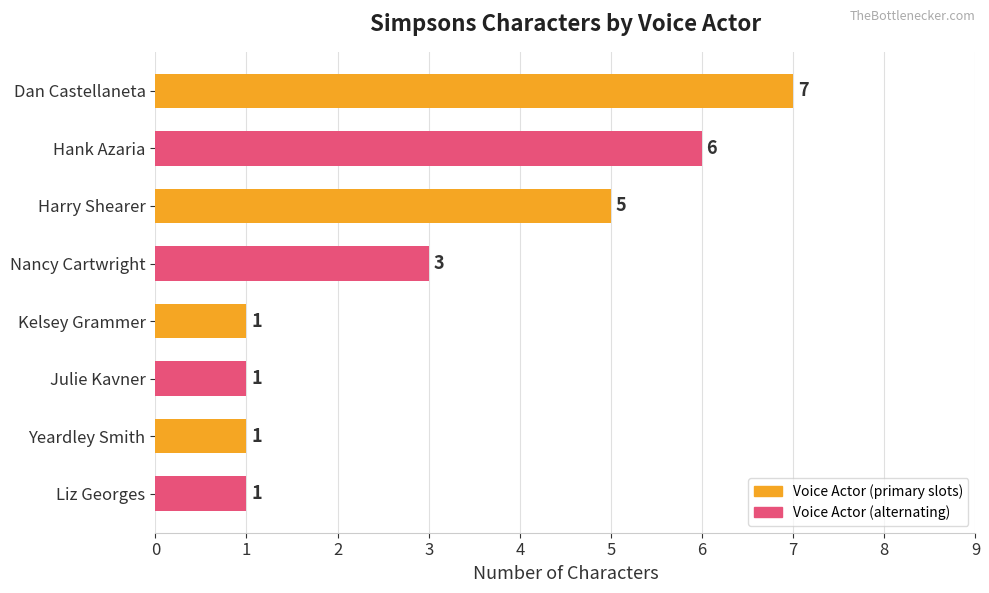

What is the sum of all values?

25